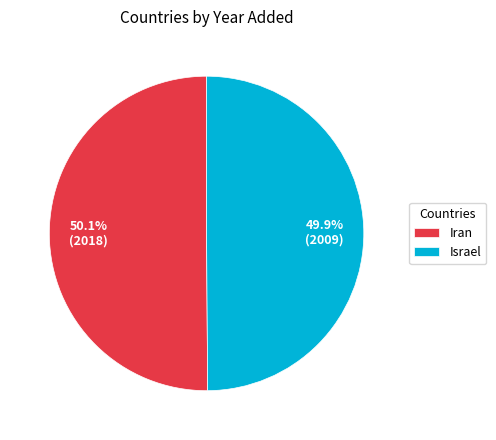

Is there a majority slice in this chart?

Yes